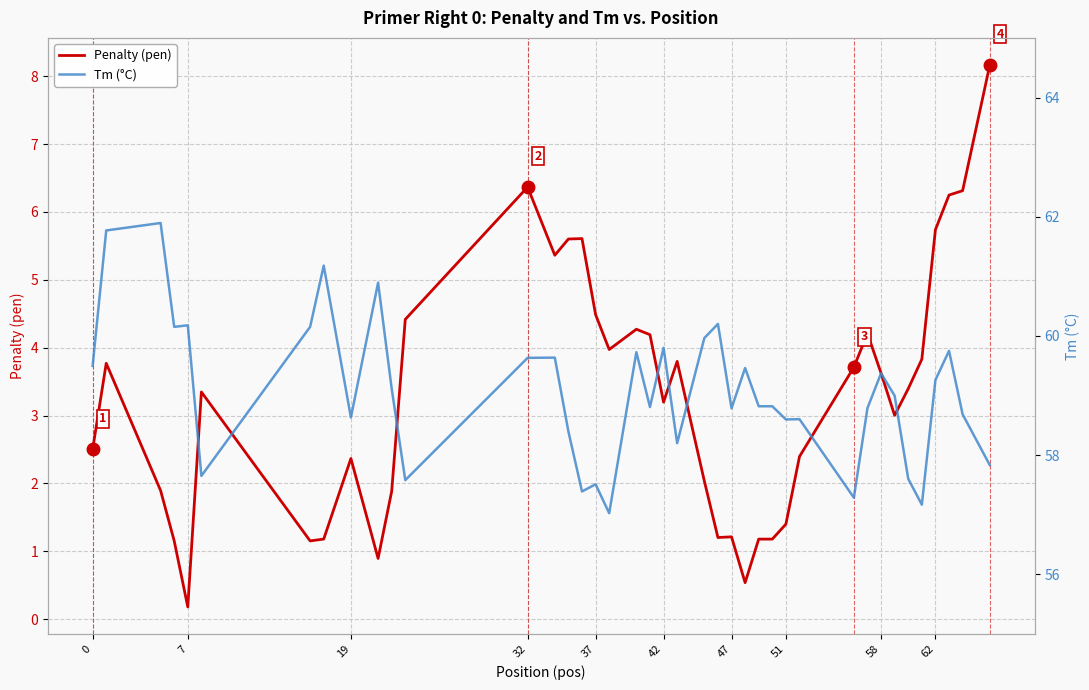

True or false: Penalty (pen) has a value of 2.5 at 0.

True